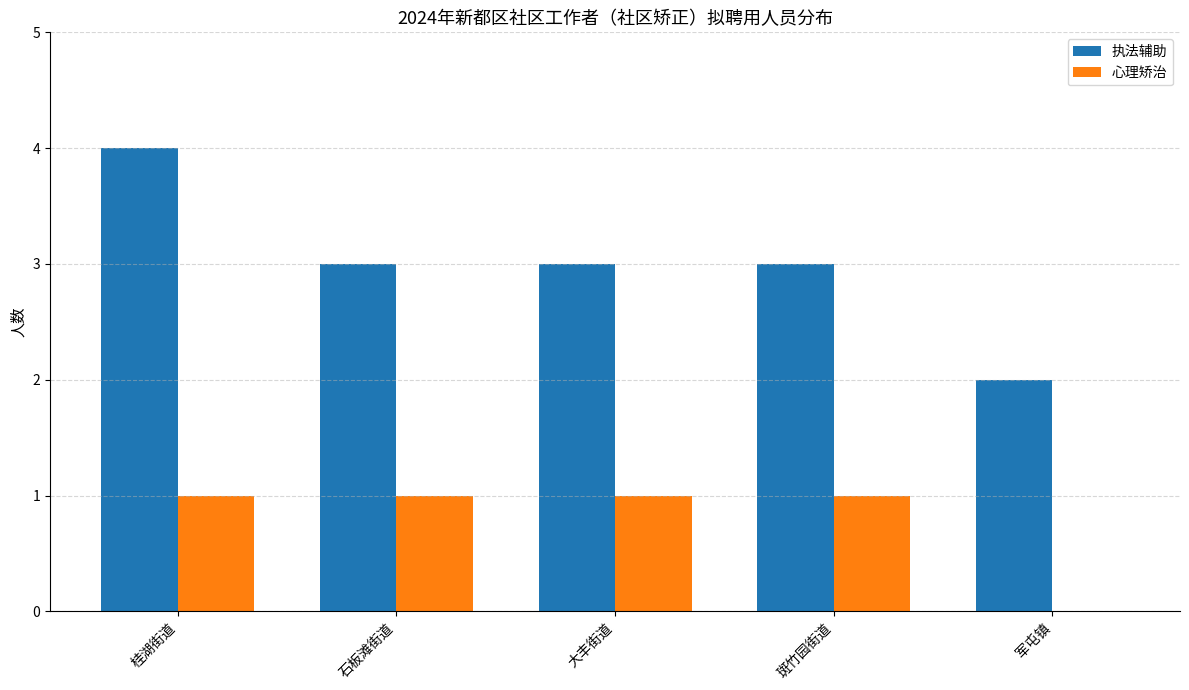

Which series changed the most between 桂湖街道 and 军屯镇?

执法辅助